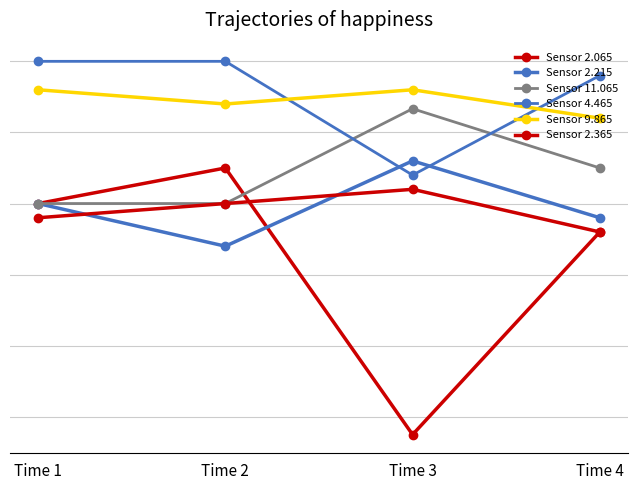

Read the Sensor 2.365 value at Time 2.

-0.1